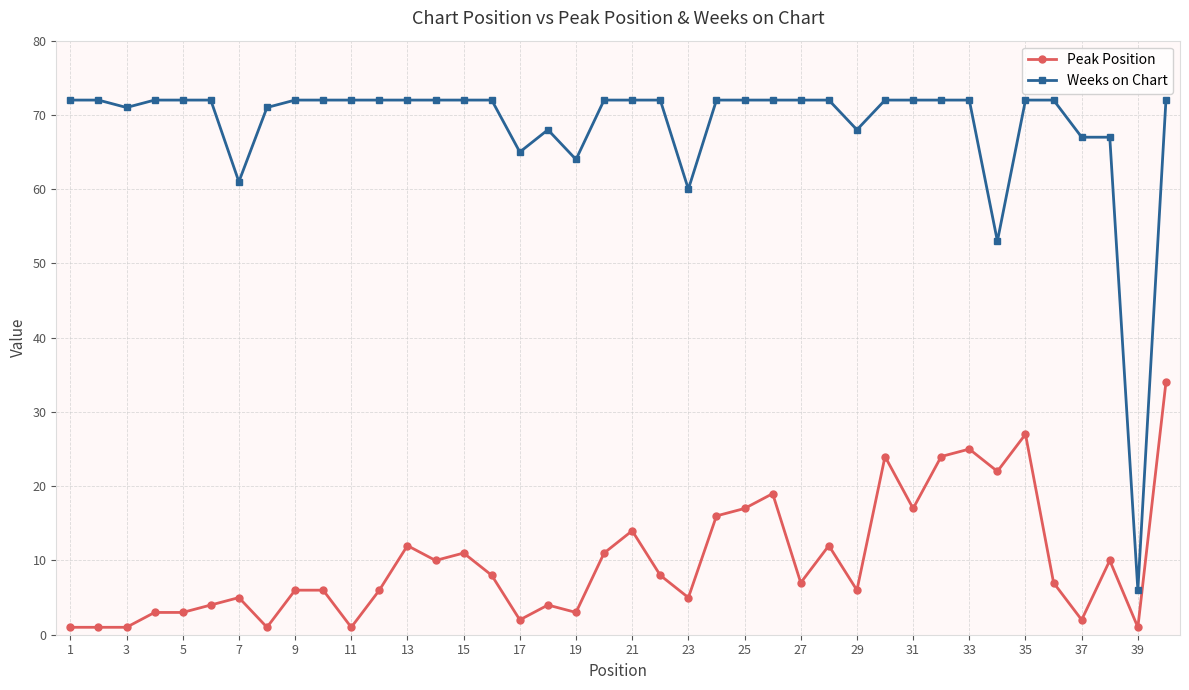

Reading left to right, list all the values displayed in this chart.

Peak Position: 1	1	1	3	3	4	5	1	6	6	1	6	12	10	11	8	2	4	3	11	14	8	5	16	17	19	7	12	6	24	17	24	25	22	27	7	2	10	1	34
Weeks on Chart: 72	72	71	72	72	72	61	71	72	72	72	72	72	72	72	72	65	68	64	72	72	72	60	72	72	72	72	72	68	72	72	72	72	53	72	72	67	67	6	72